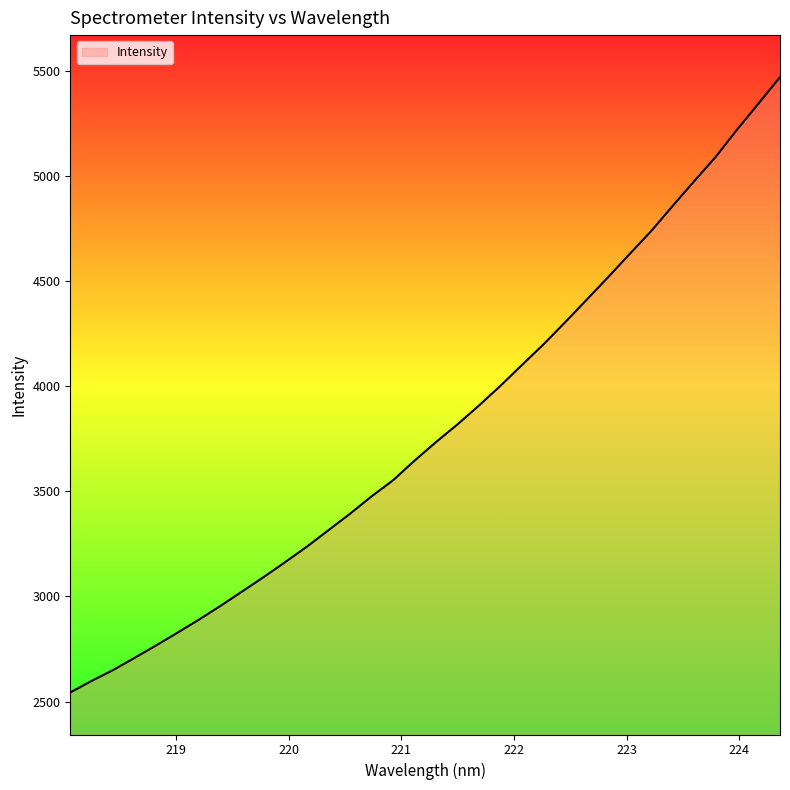

What is the minimum value shown in the chart?

2543.3